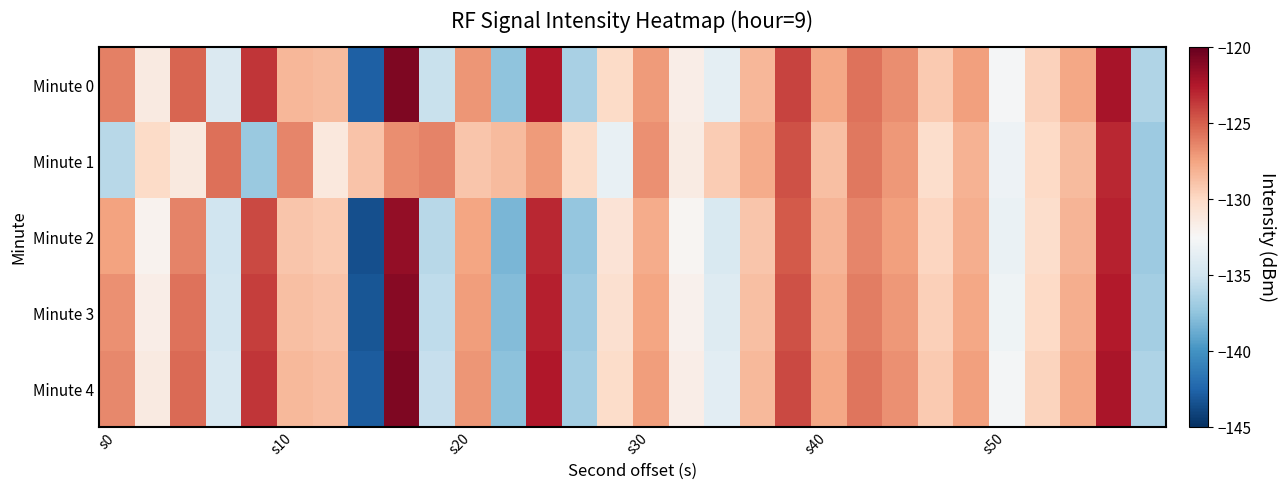

Rank the series by their maximum value, from highest to lowest.

Minute 4, Minute 0, Minute 3, Minute 2, Minute 1